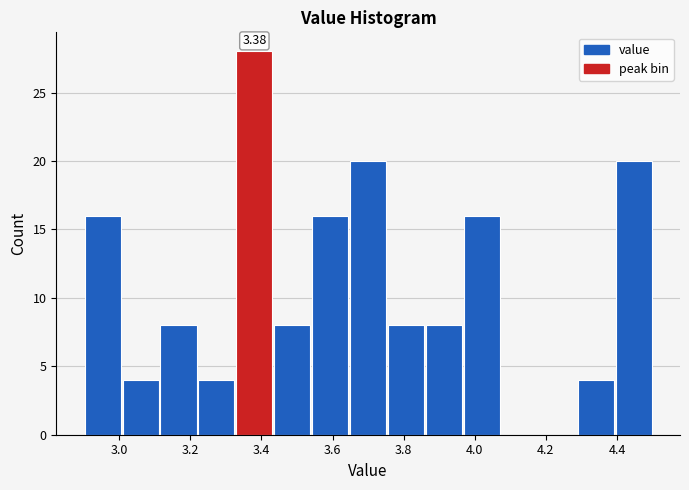

Which range on the x-axis has the tallest bar?

3.32 to 3.44